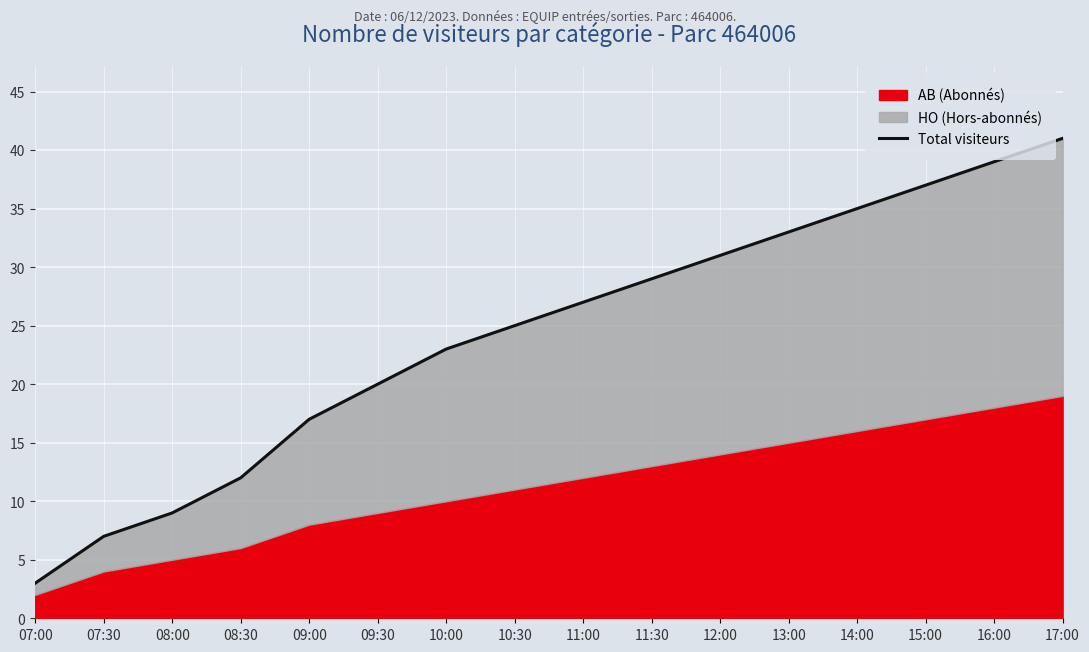

At which label is the value closest to 22?

10:00